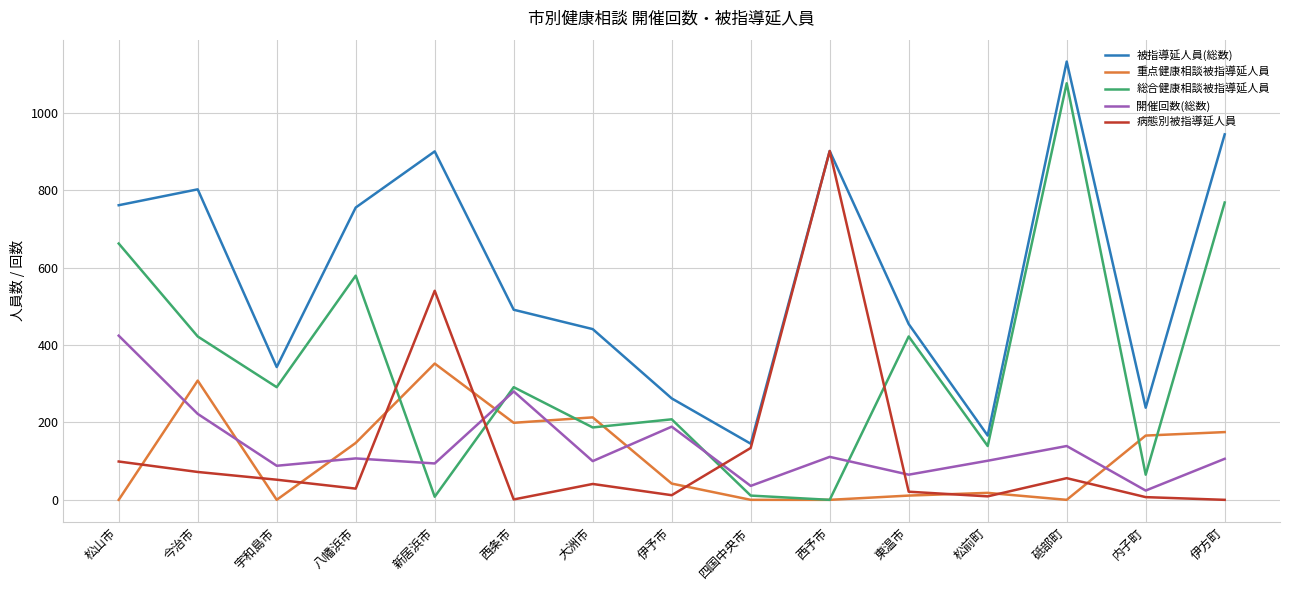

Is this an area chart (filled region under the line)?

No